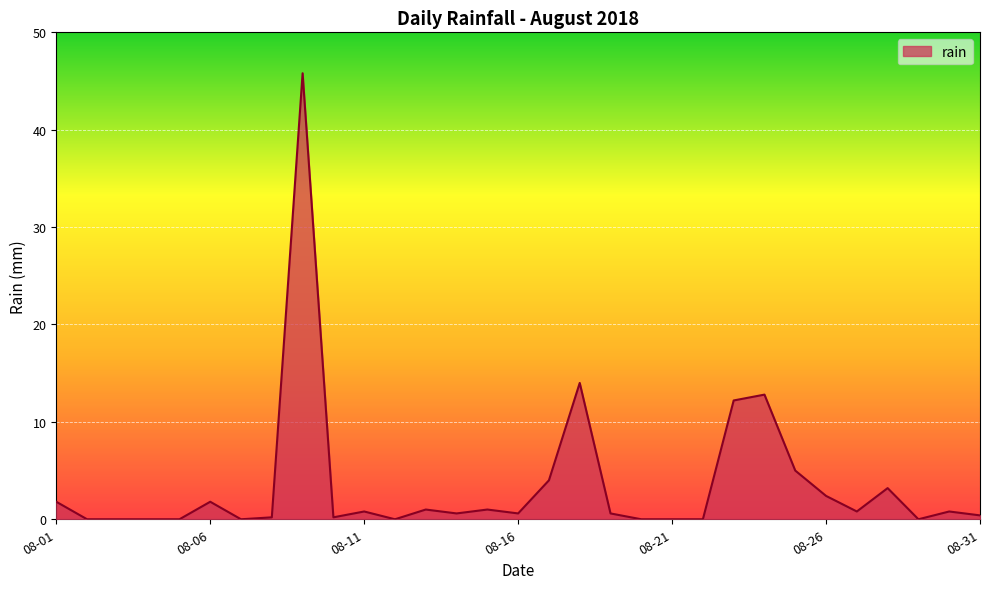

What is the maximum value shown in the chart?

45.8